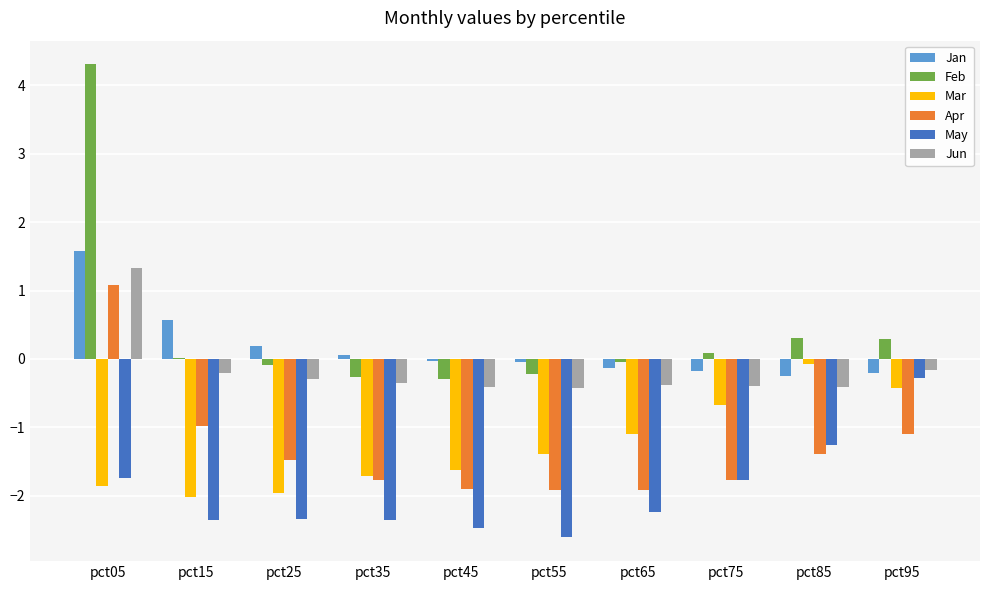

What is the maximum value shown in the chart?

4.3